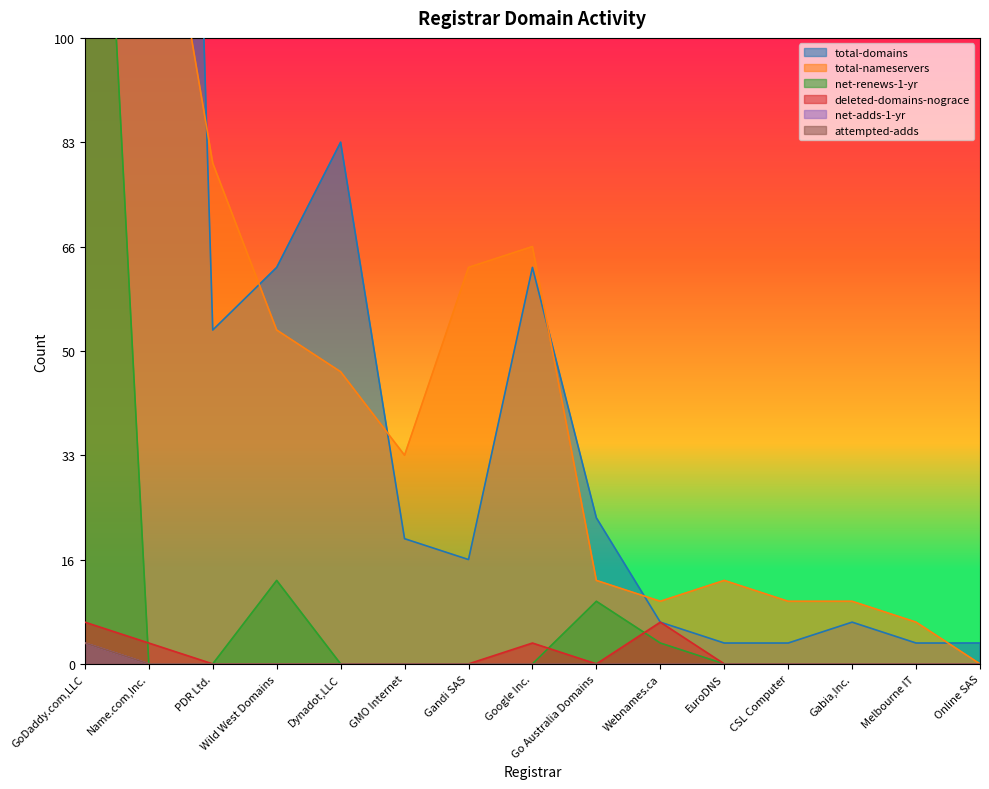

At how many categories does at least one series exceed 2116?

1